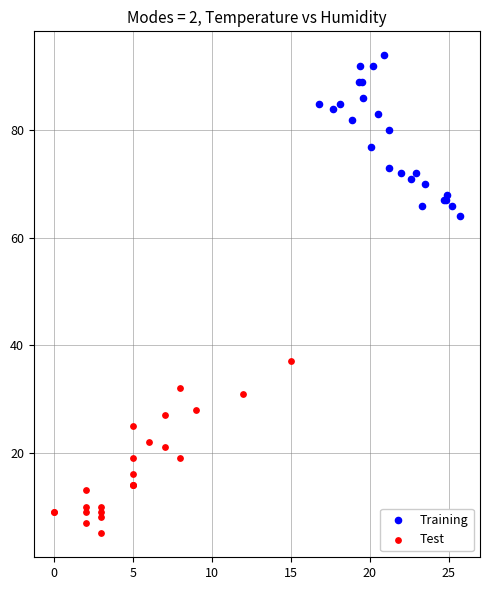

Which series reaches the maximum Y coordinate?

Training